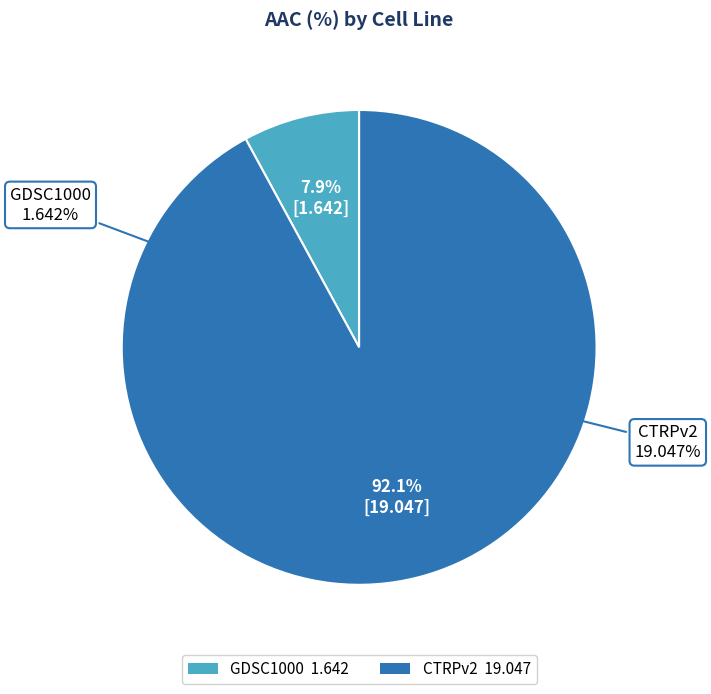

What is the ratio of the value at CTRPv2 to the value at GDSC1000?

11.6